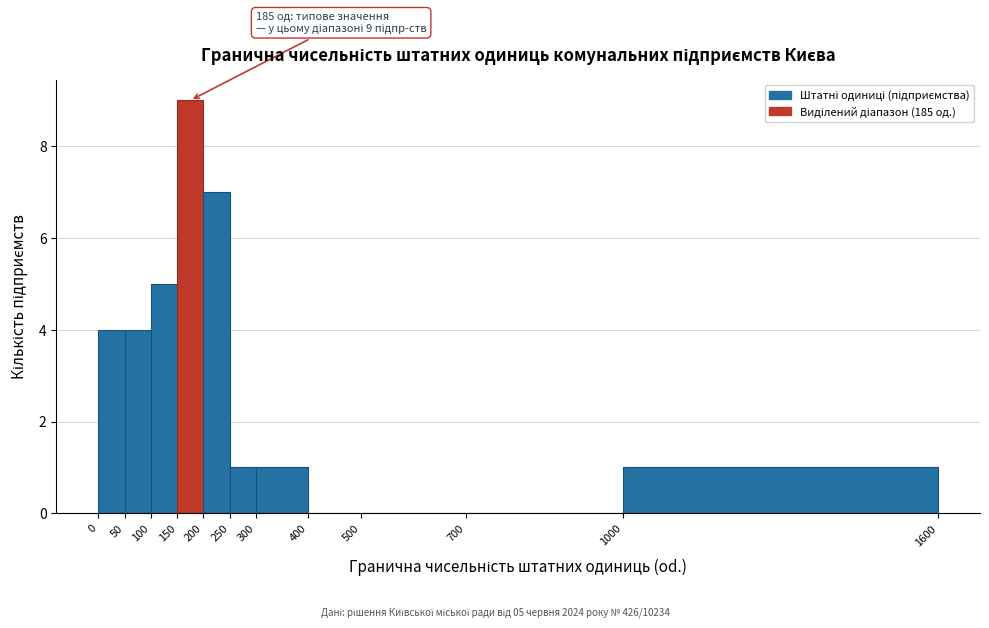

Which range on the x-axis has the tallest bar?

150 to 200